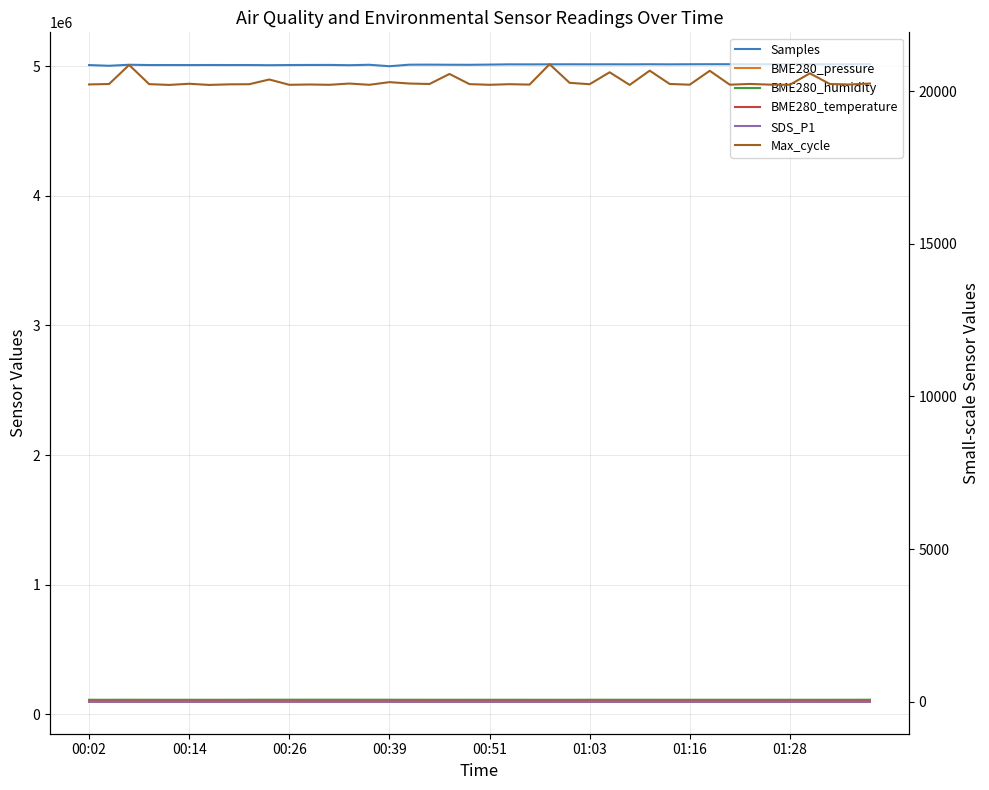

In BME280_humidity, how many points are lower than both neighbors (excluding endpoints)?

10